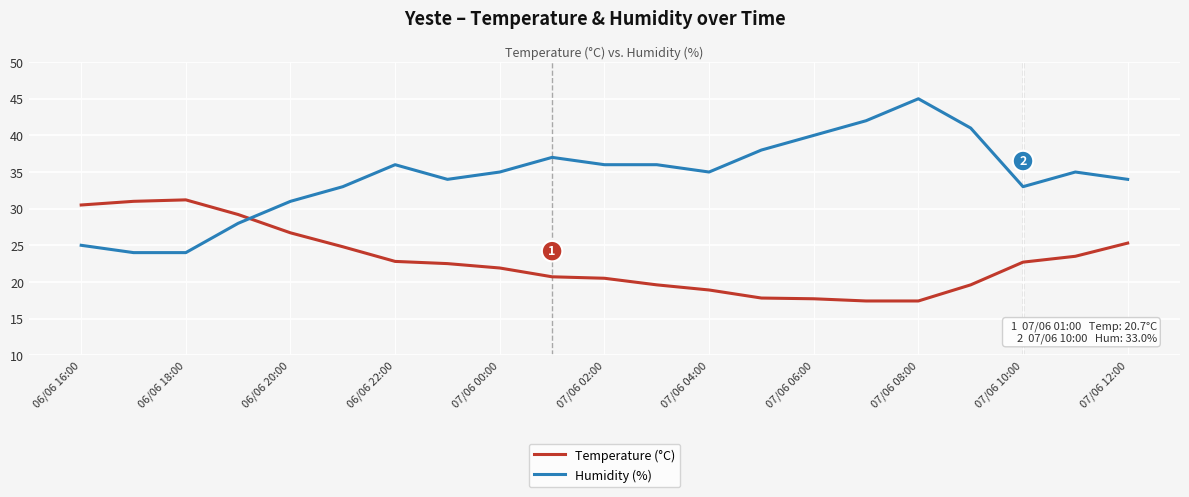

Rank the series by their average value, from highest to lowest.

Humidity (%), Temperature (°C)